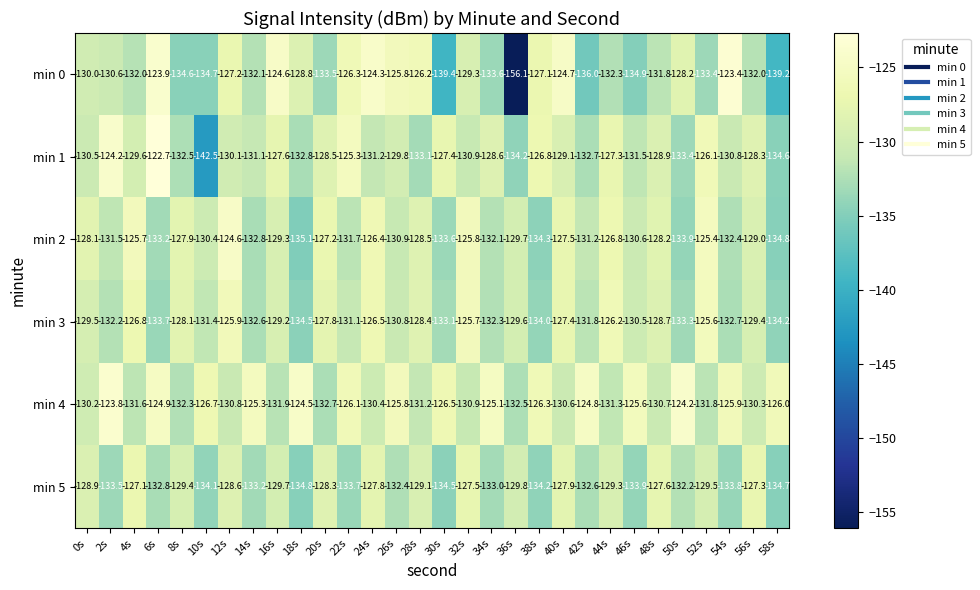

What is the lowest value of the min 1 series?

-142.5